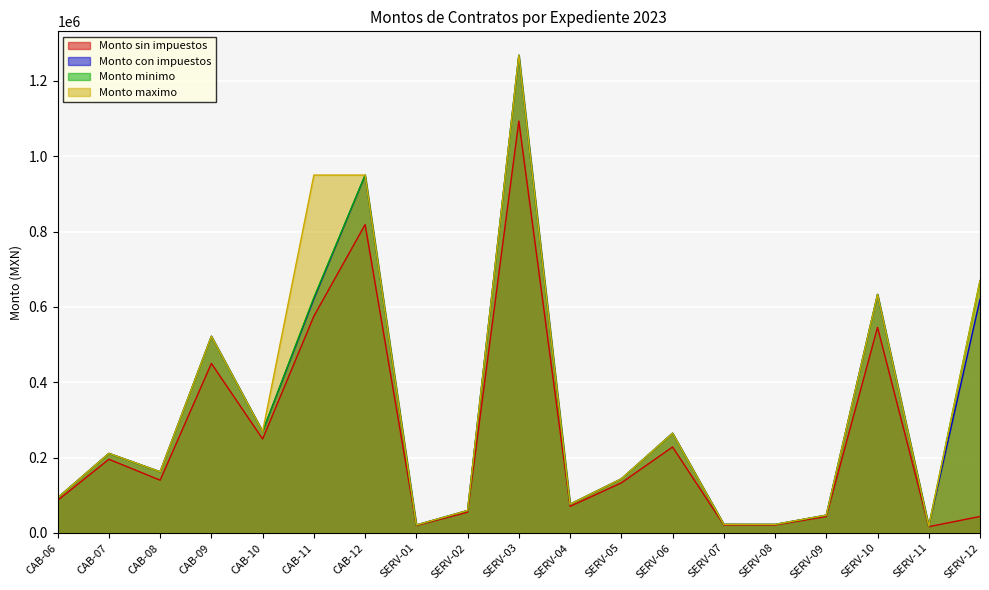

The Monto minimo series shows 392466.5 at CAB-12. True or false?

False